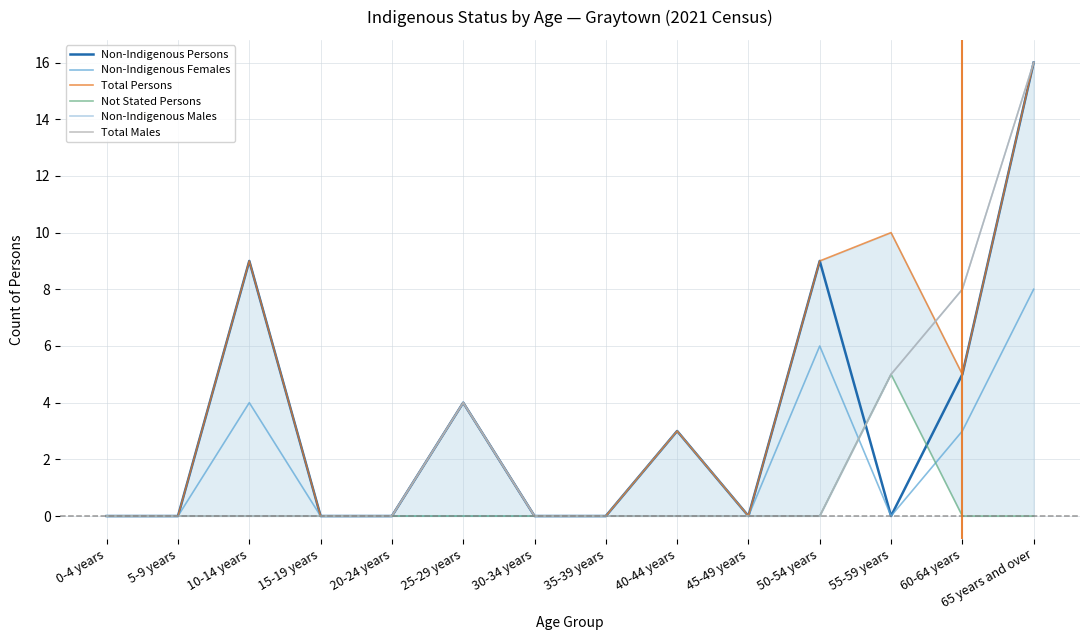

How many data points does each series have?

14